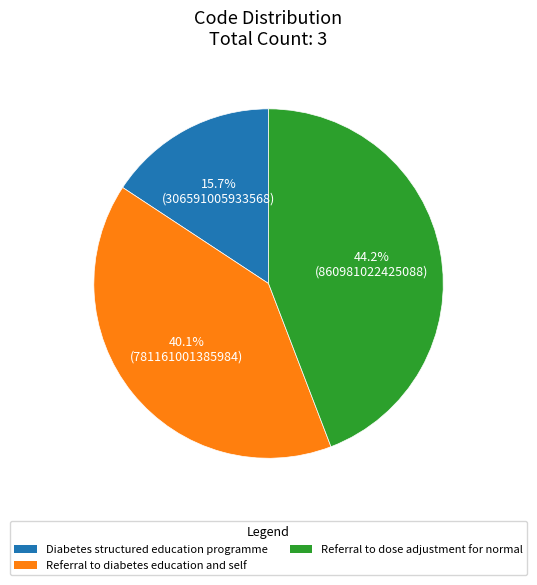

Does any single category account for the majority?

No